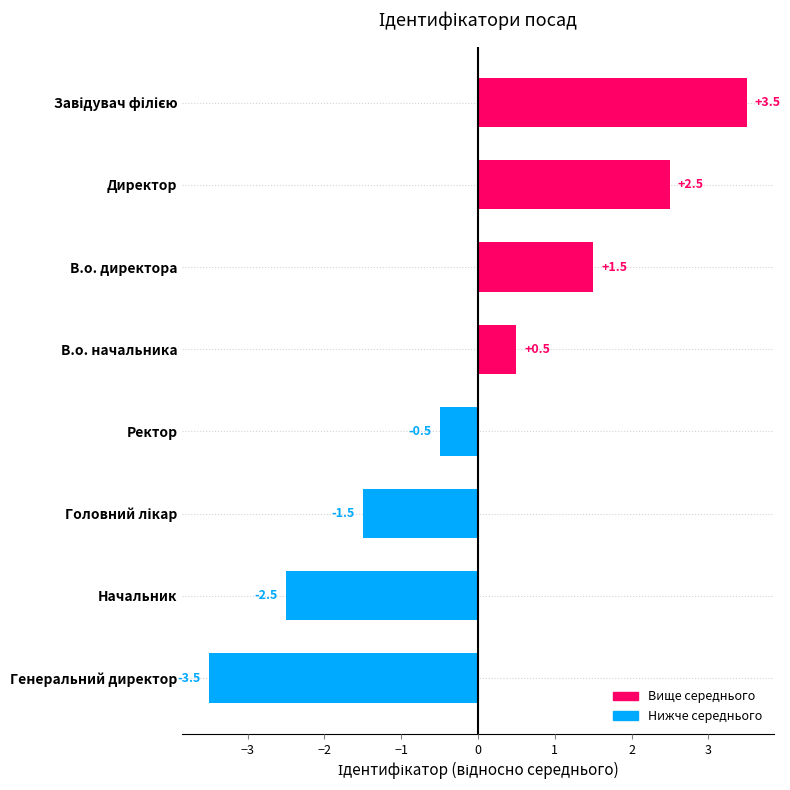

The chart shows a value of 1.5 at В.о. директора. True or false?

True